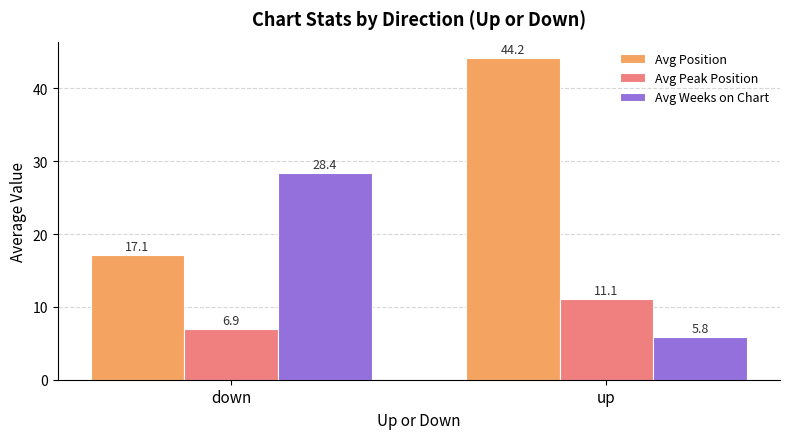

What is the total value across all series at up?

61.1